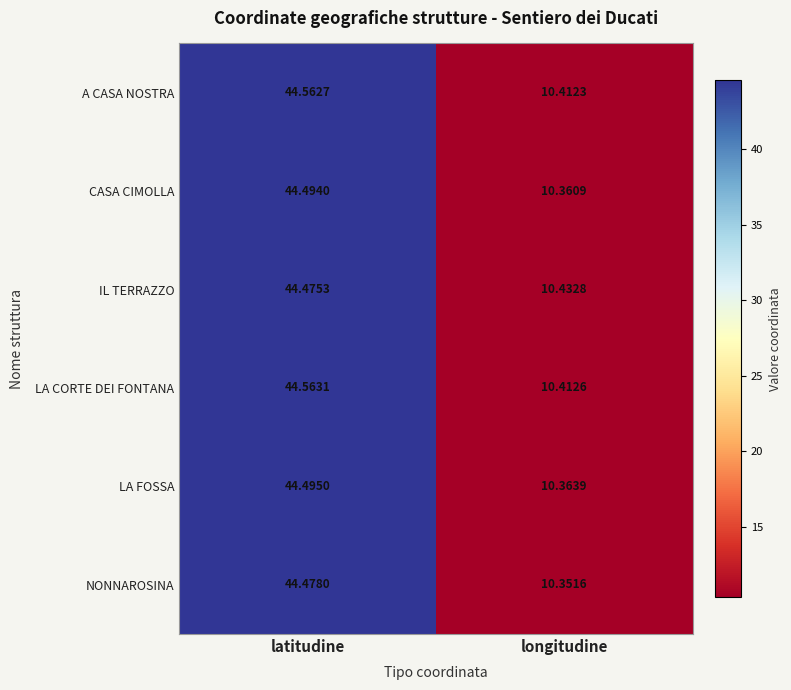

At which category is the sum across all series the highest?

latitudine